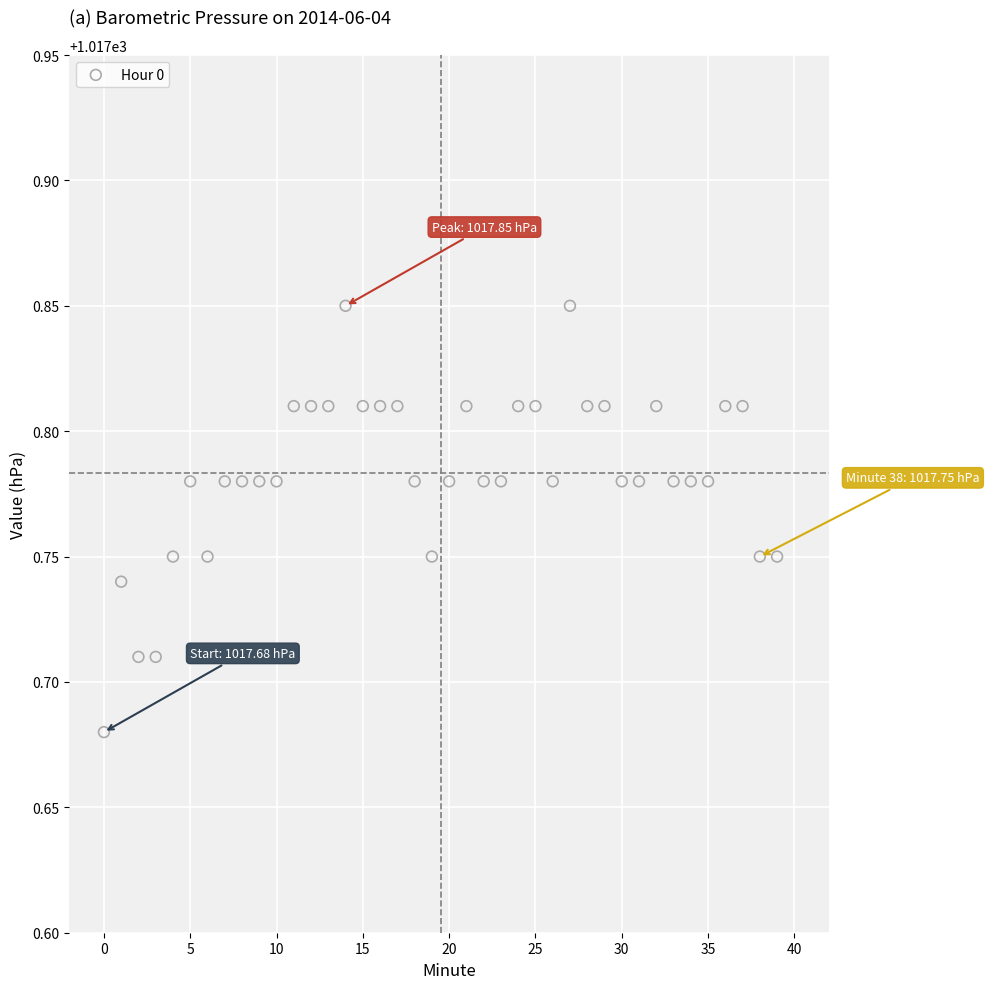

Count the number of points in this scatter plot.

40